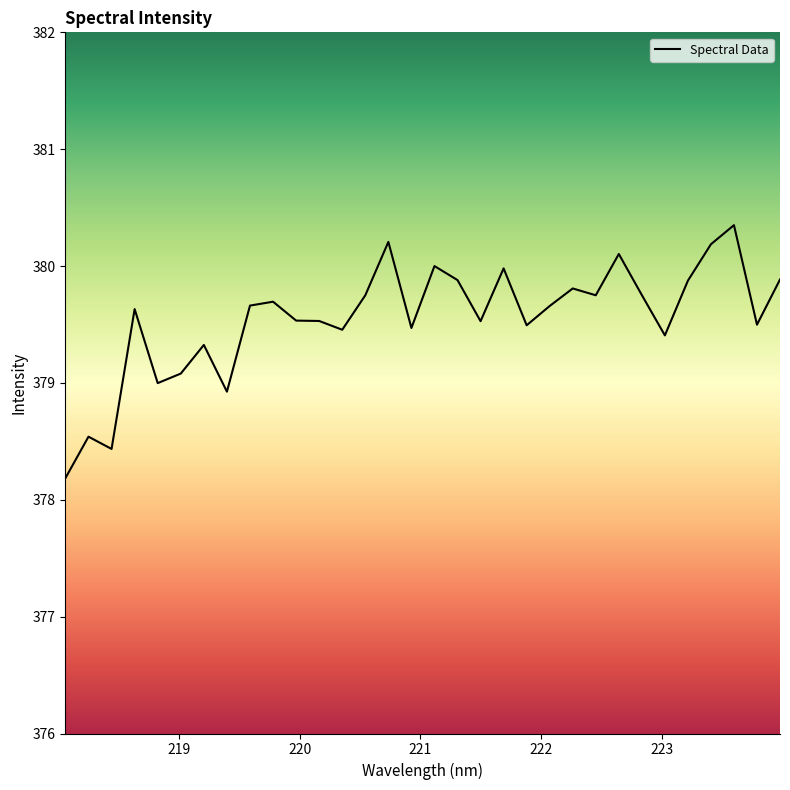

What is the smallest value displayed?

378.2